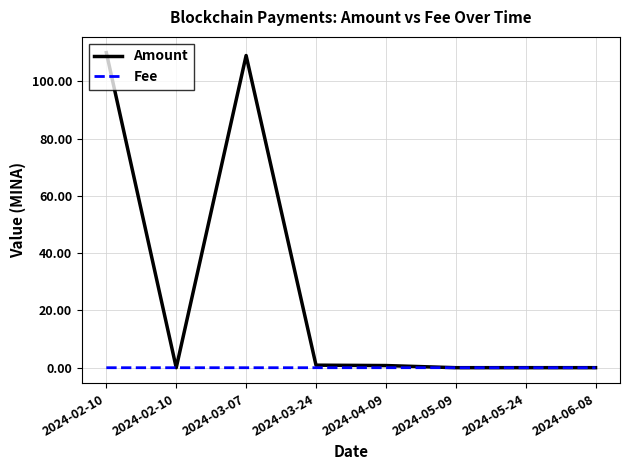

Rank the series by their maximum value, from highest to lowest.

Amount, Fee